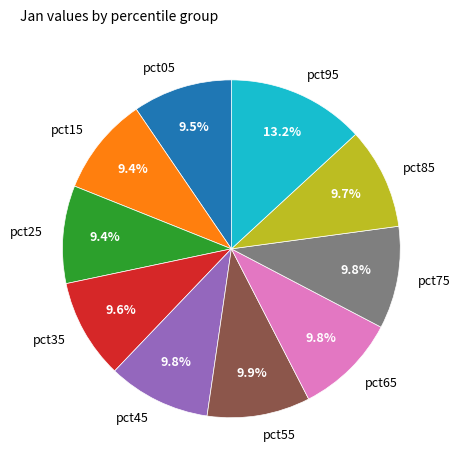

How many segments does this pie chart have?

10